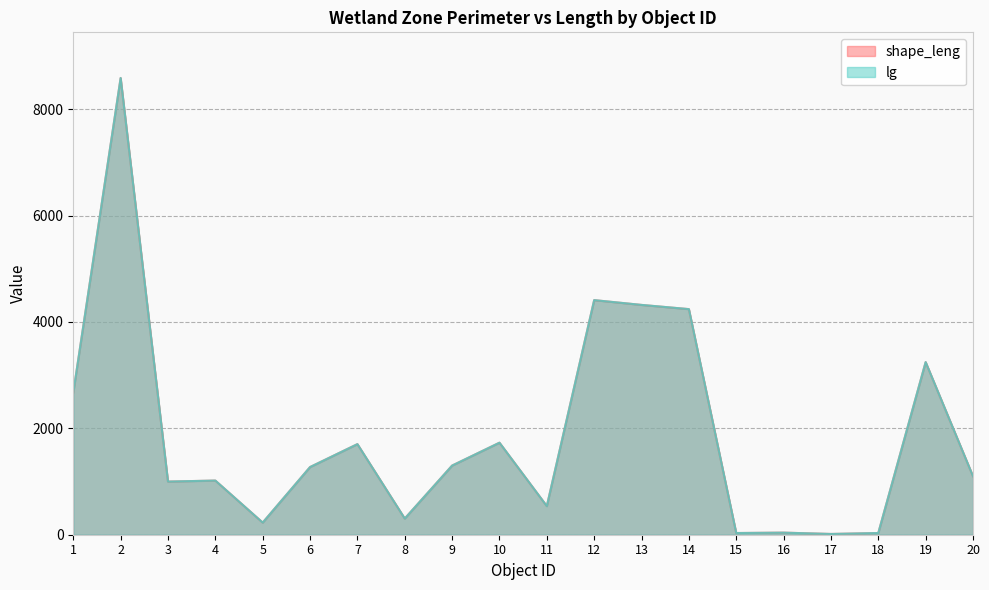

At how many categories does at least one series exceed 2433?

6